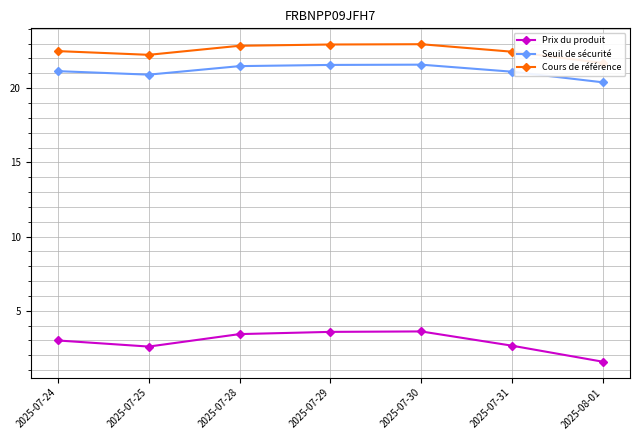

Is it true that Seuil de sécurité equals 7.7 at 2025-07-24?

False